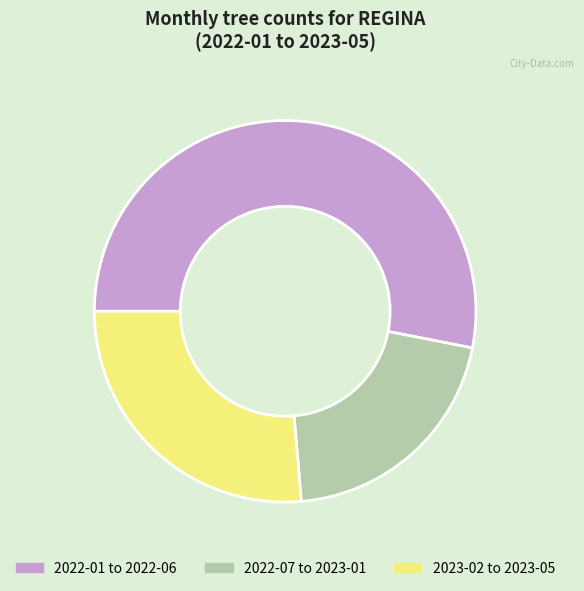

Is 2023-02 to 2023-05 the majority of the pie?

No